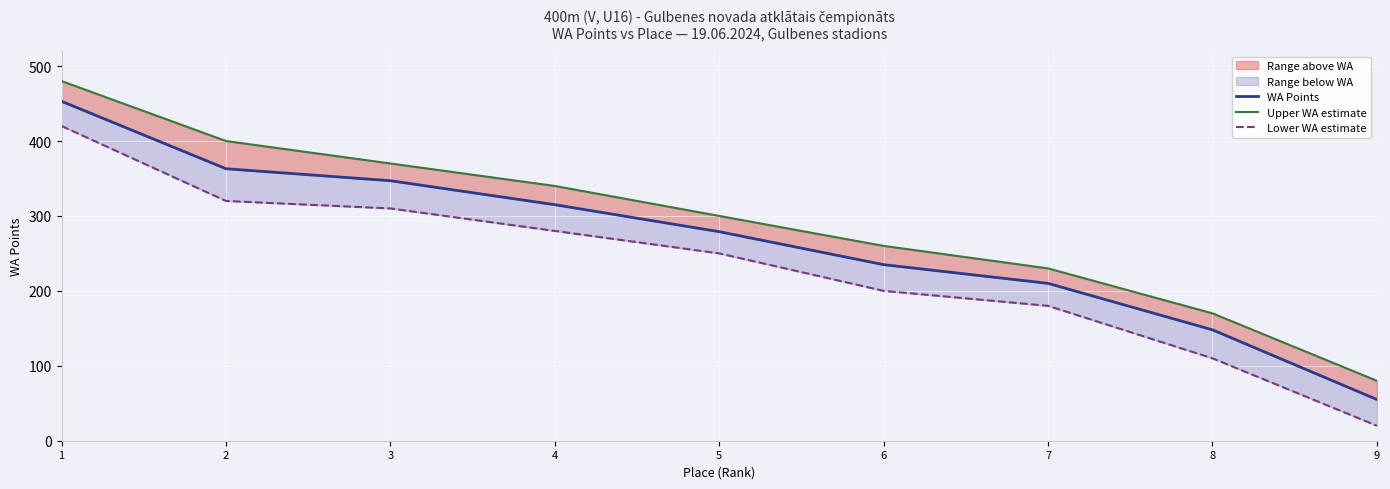

What is the sum of the Upper WA estimate values at 7 and 8?

400